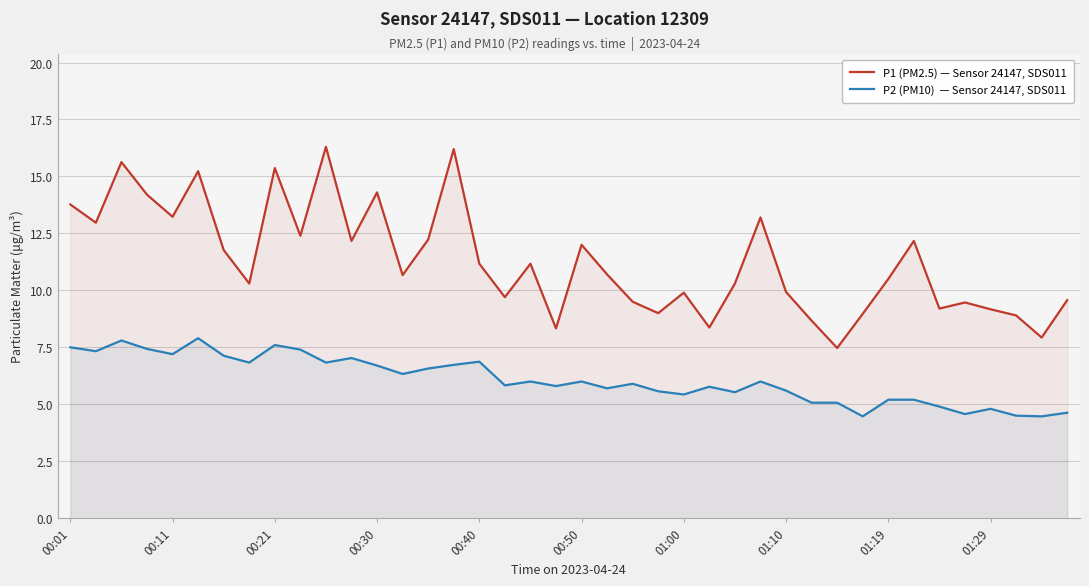

What is the smallest value displayed?

4.5